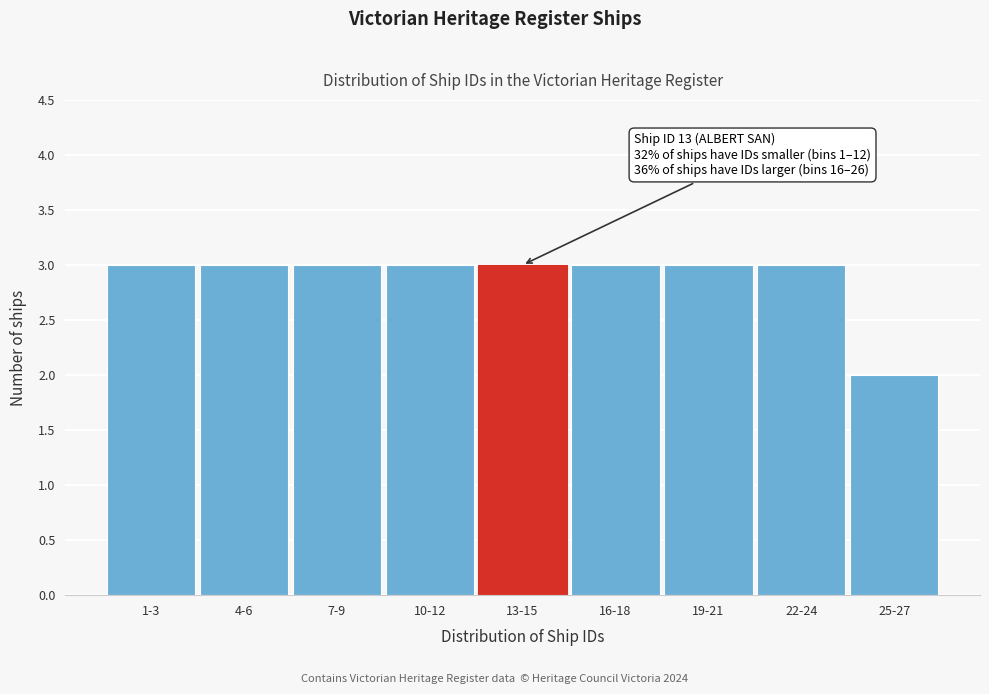

Reading left to right, what are all the values shown in this chart?

3	3	3	3	3	3	3	3	2